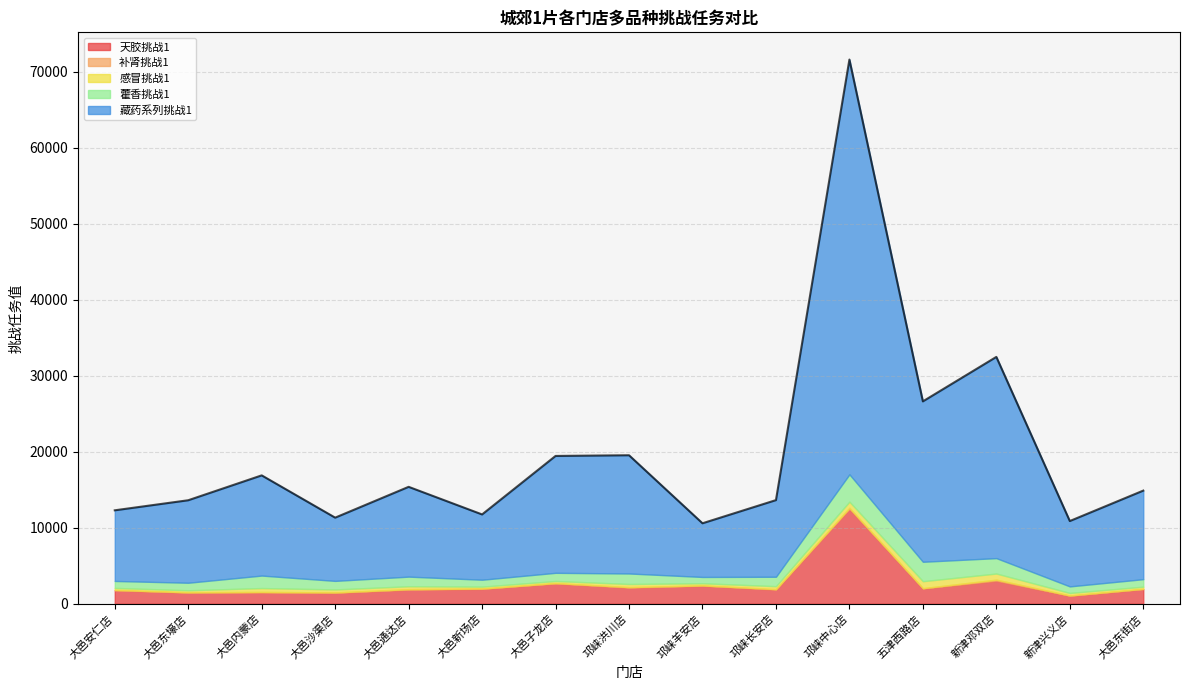

What is the sum of the 藏药系列挑战1 values at 新津邓双店 and 邛崃中心店?

81089.1